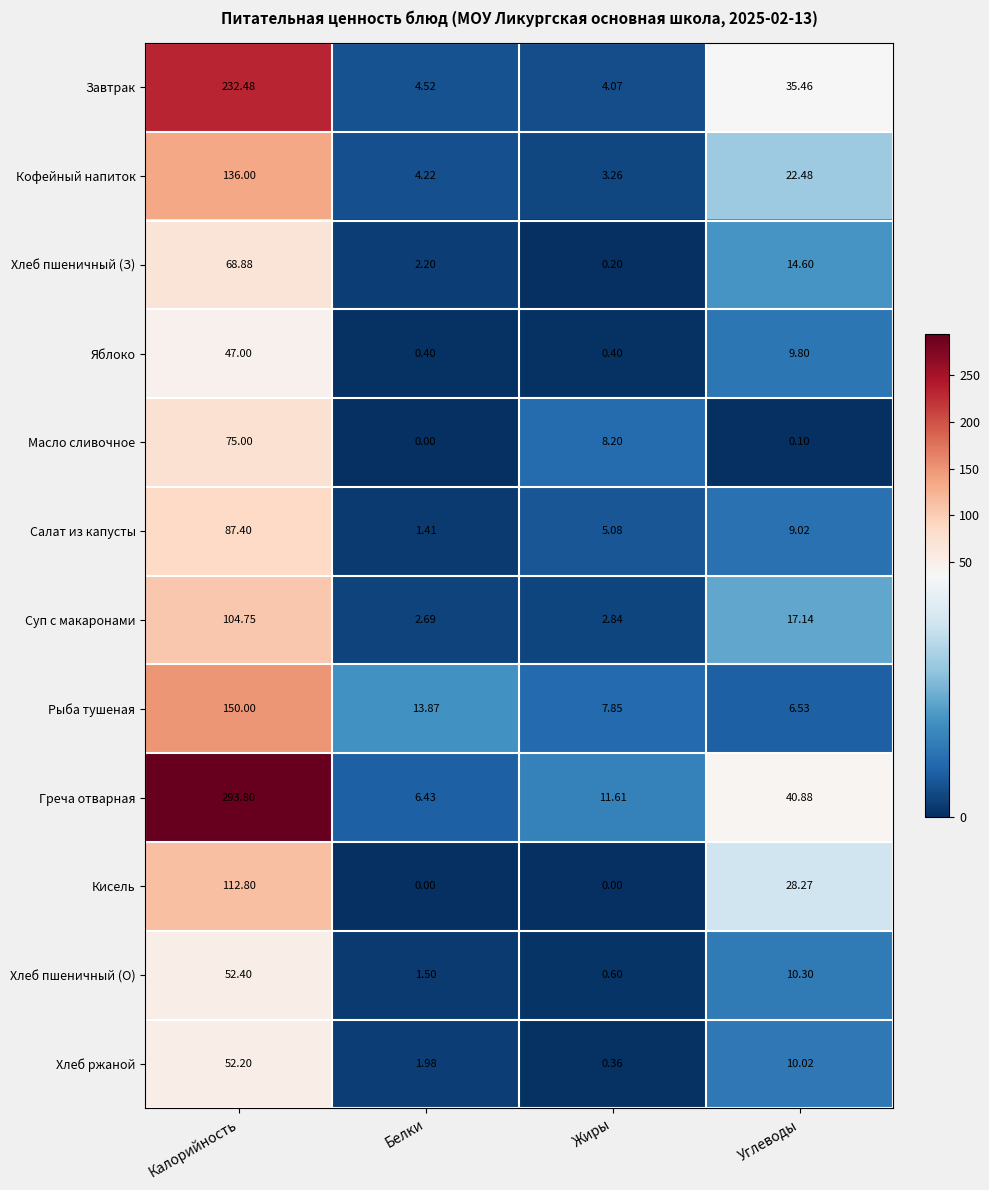

Which category has the highest value across all series?

Калорийность